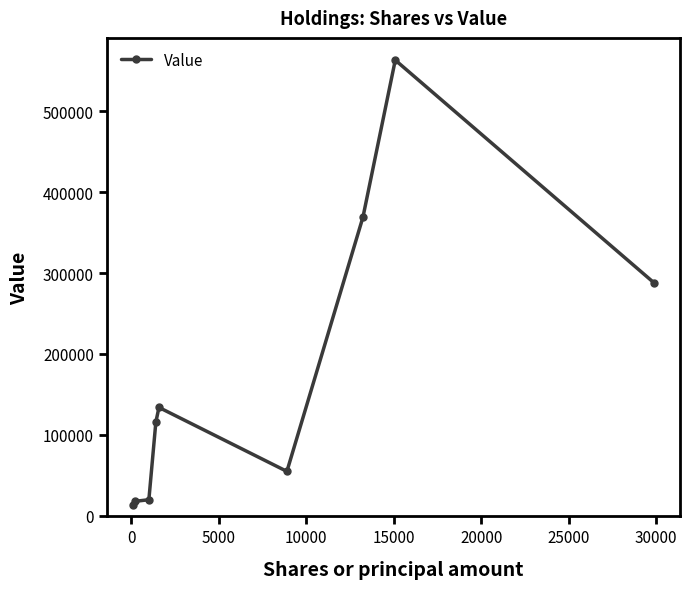

What is the average value?

175222